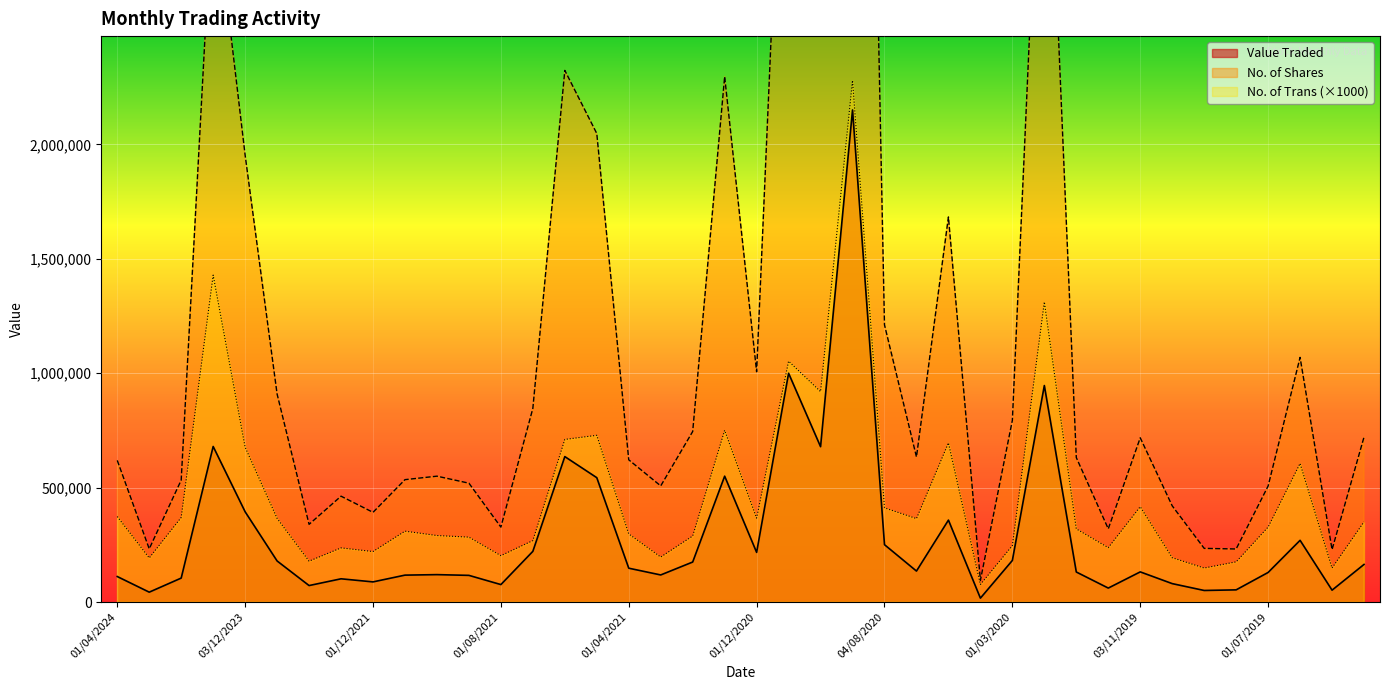

Reading left to right, list all the values displayed in this chart.

Value Traded: 01/04/2024=111771	03/03/2024=43469	01/02/2024=105015	02/01/2024=680153	03/12/2023=394718	01/03/2022=179803	01/02/2022=72335	02/01/2022=101858	01/12/2021=88341	01/11/2021=117922	03/10/2021=120080	01/09/2021=116859	01/08/2021=76634	01/07/2021=221853	01/06/2021=635922	02/05/2021=543788	01/04/2021=148200	01/03/2021=118688	01/02/2021=175186	03/01/2021=550413	01/12/2020=217329	01/11/2020=1000125	01/10/2020=679276	01/09/2020=2150950	04/08/2020=250956	01/07/2020=135665	01/06/2020=358363	10/05/2020=17325	01/03/2020=182093	02/02/2020=946530	02/01/2020=131541	01/12/2019=61317	03/11/2019=132088	01/10/2019=80815	01/09/2019=50860	01/08/2019=53543	01/07/2019=129573	02/06/2019=270018	01/05/2019=52205	01/04/2019=164657
No. of Trans: 01/04/2024=374000	03/03/2024=193000	01/02/2024=370000	02/01/2024=1429000	03/12/2023=677000	01/03/2022=366000	01/02/2022=179000	02/01/2022=237000	01/12/2021=221000	01/11/2021=310000	03/10/2021=291000	01/09/2021=284000	01/08/2021=203000	01/07/2021=269000	01/06/2021=711000	02/05/2021=729000	01/04/2021=298000	01/03/2021=197000	01/02/2021=289000	03/01/2021=751000	01/12/2020=367000	01/11/2020=1053000	01/10/2020=920000	01/09/2020=2280000	04/08/2020=412000	01/07/2020=365000	01/06/2020=696000	10/05/2020=77000	01/03/2020=247000	02/02/2020=1312000	02/01/2020=320000	01/12/2019=238000	03/11/2019=417000	01/10/2019=194000	01/09/2019=149000	01/08/2019=176000	01/07/2019=328000	02/06/2019=606000	01/05/2019=149000	01/04/2019=351000
No. of Shares: 01/04/2024=619337	03/03/2024=232814	01/02/2024=533088	02/01/2024=3133824	03/12/2023=1953354	01/03/2022=909267	01/02/2022=339840	02/01/2022=462911	01/12/2021=392337	01/11/2021=535184	03/10/2021=550418	01/09/2021=519764	01/08/2021=327833	01/07/2021=846597	01/06/2021=2323698	02/05/2021=2047917	01/04/2021=621848	01/03/2021=507891	01/02/2021=745610	03/01/2021=2296514	01/12/2020=1006833	01/11/2020=4226594	01/10/2020=2658467	01/09/2020=8044645	04/08/2020=1211750	01/07/2020=634467	01/06/2020=1683295	10/05/2020=95150	01/03/2020=794671	02/02/2020=3933760	02/01/2020=631708	01/12/2019=320210	03/11/2019=718099	01/10/2019=420757	01/09/2019=234896	01/08/2019=232185	01/07/2019=507244	02/06/2019=1069425	01/05/2019=229556	01/04/2019=721405